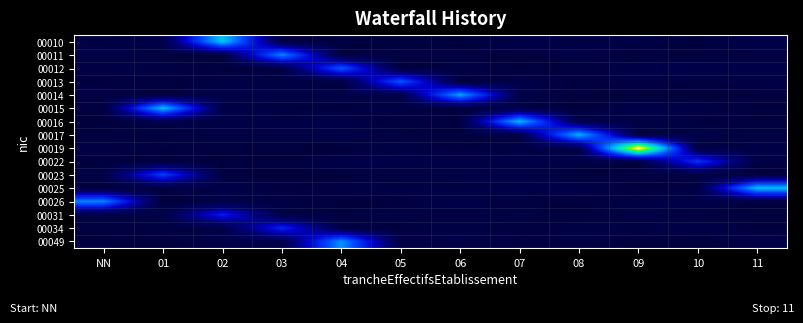

What is the total value across all series at 03?

9.8